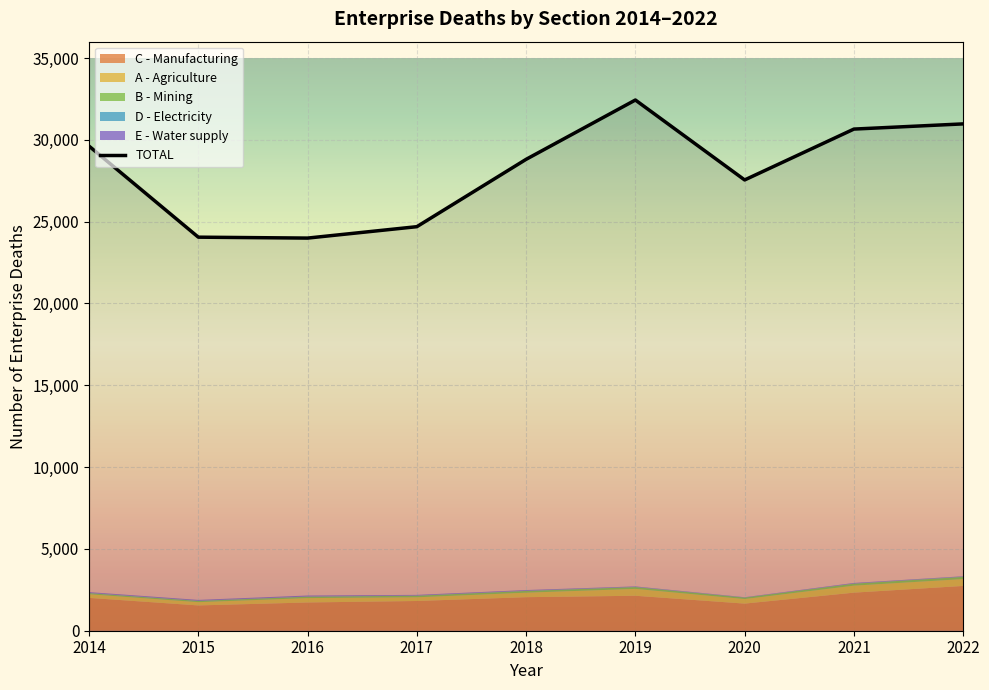

The value of TOTAL at 2021 is 30658. True or false?

True